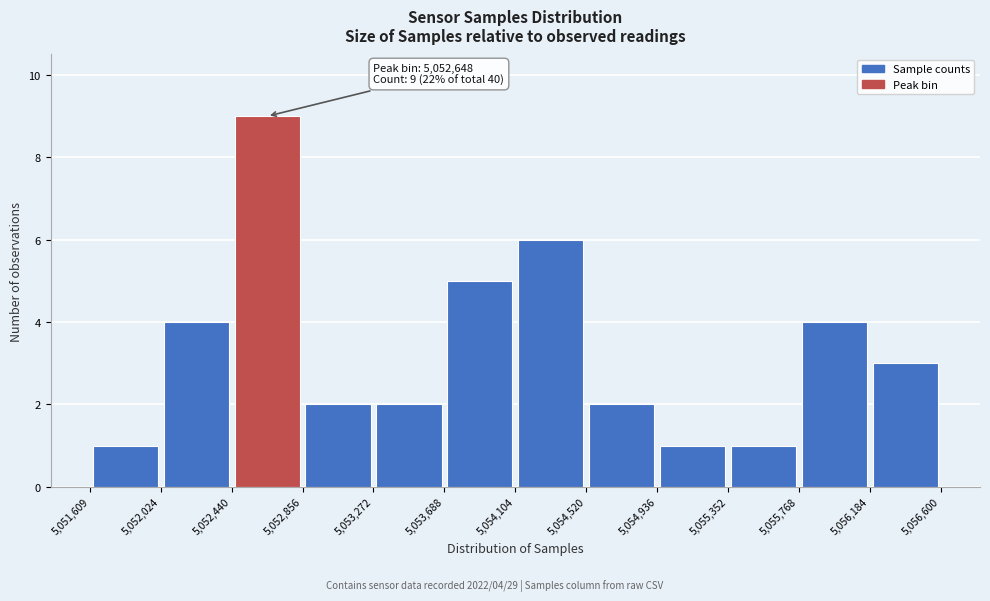

Over which range of the x-axis is the bar tallest?

5,052,440 to 5,052,856